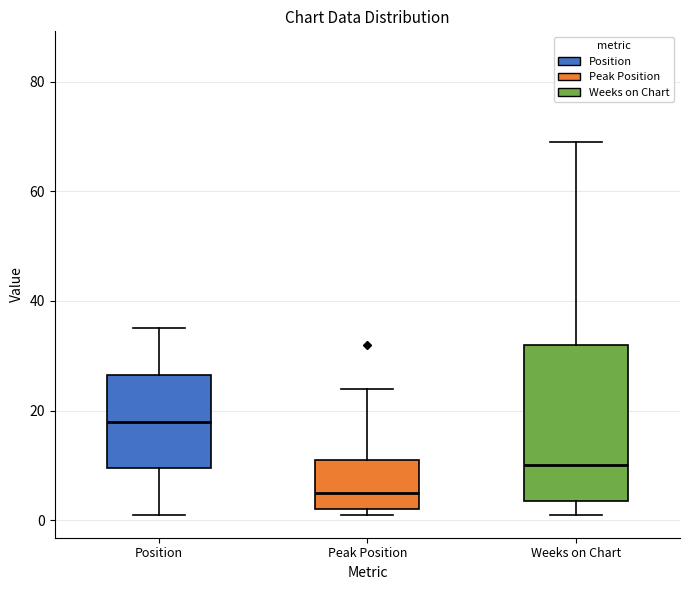

Where does the median line of the box for Position sit on the y-axis? The values are not printed on the chart, so give them approximately, as read against the axis.

18